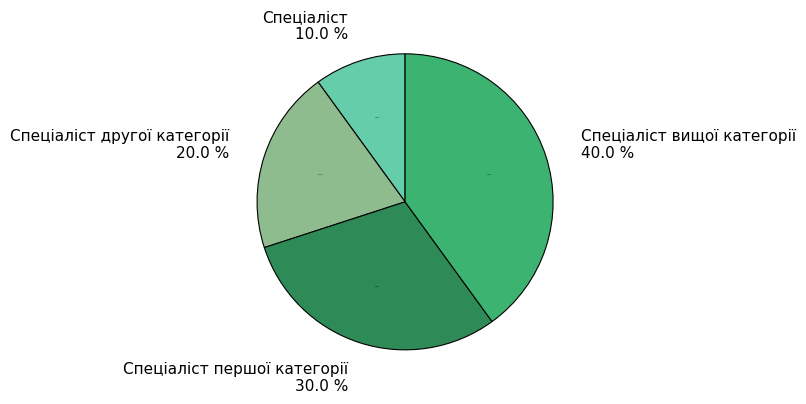

Is Спеціаліст вищої категорії the majority of the pie?

No